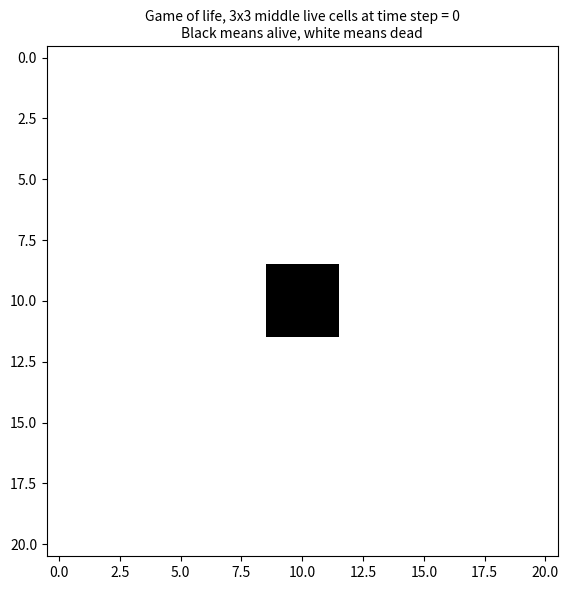

At which category is the sum across all series the highest?

9